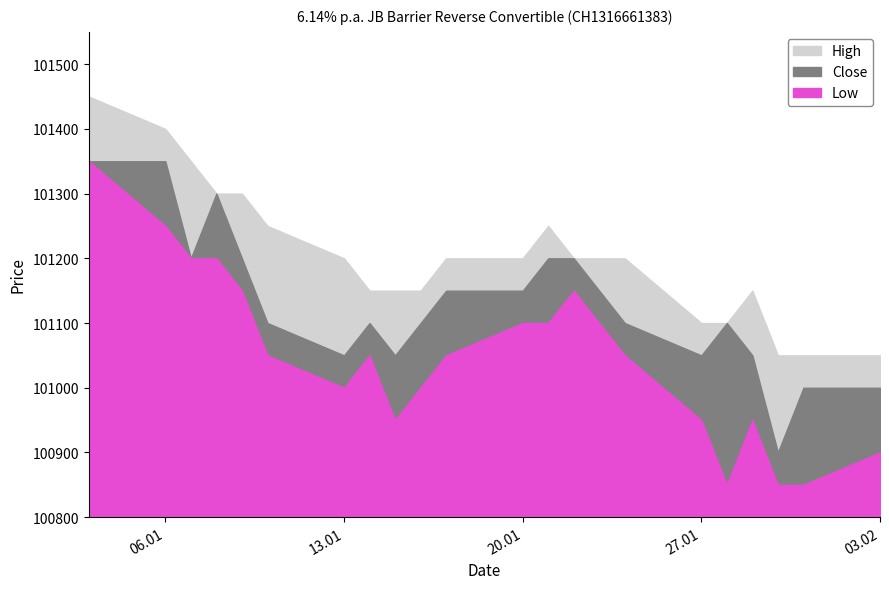

Does the chart have visible grid lines?

No